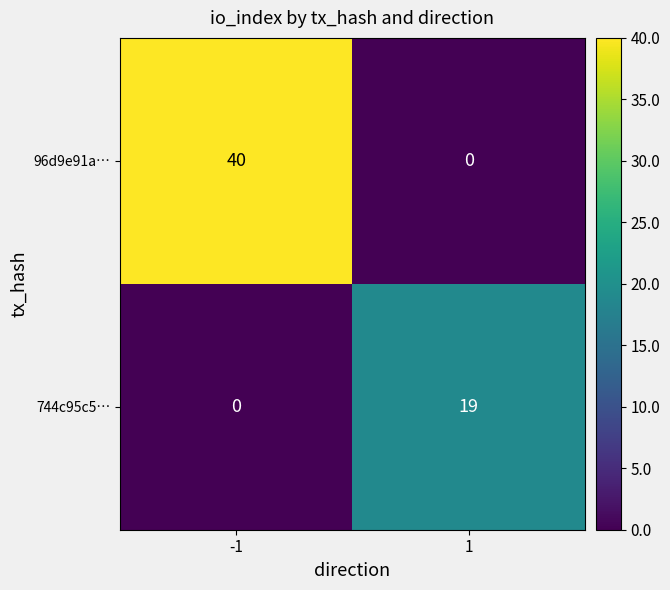

What is the highest value of the 96d9e91a… series?

40